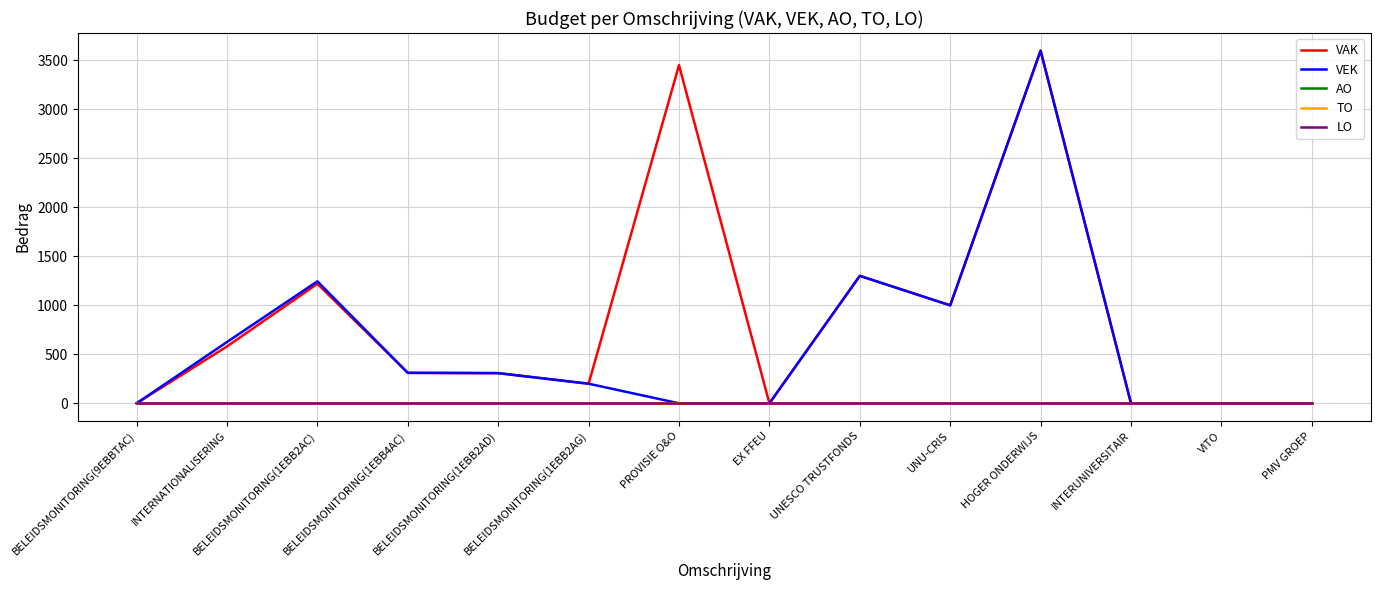

Between VITO and EX FFEU, which is larger?

VITO